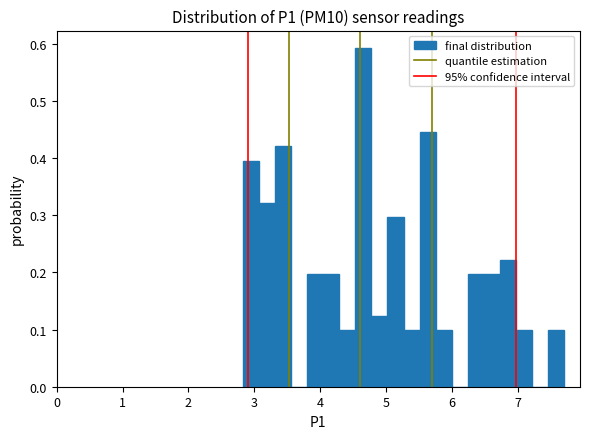

Read against the x-axis, roughly where is the centre of the tallest bar?

4.7